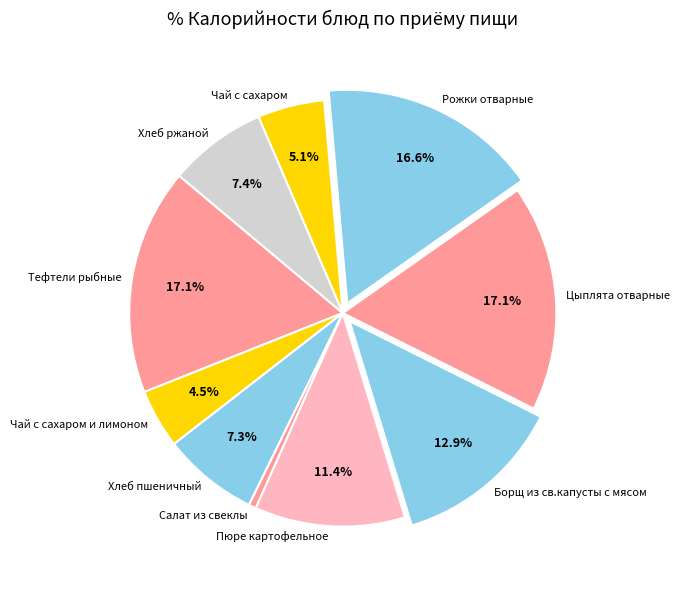

Is there a majority slice in this chart?

No